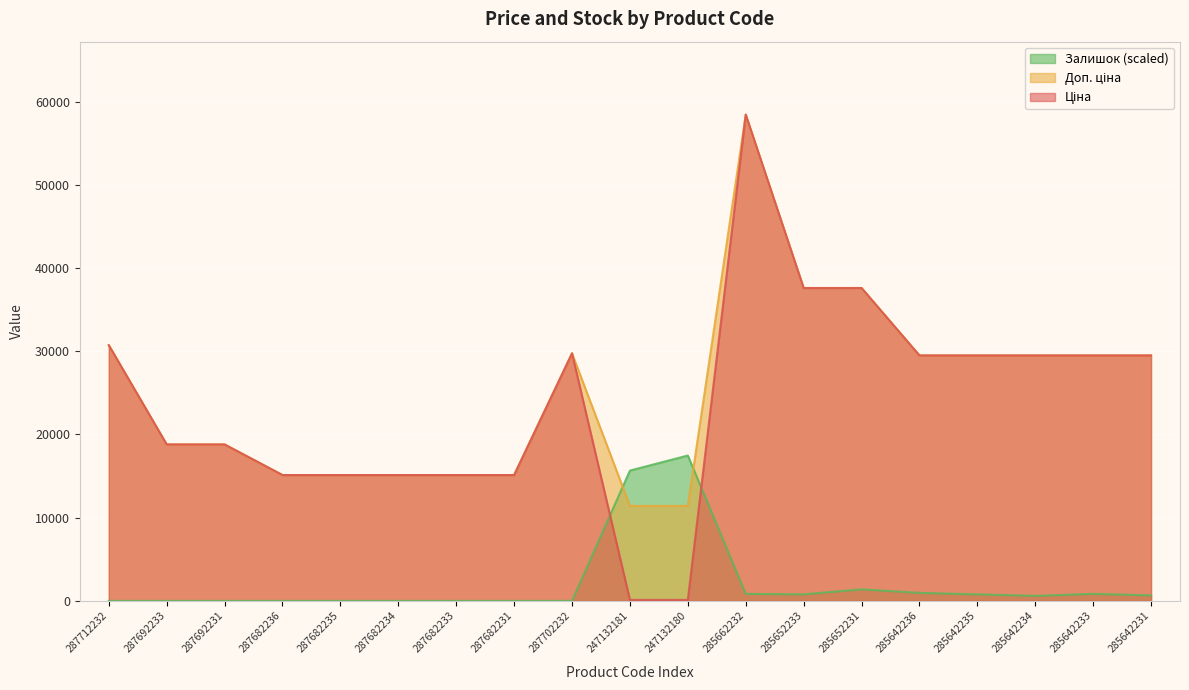

What is the label of the 17th point from the right?

287692231